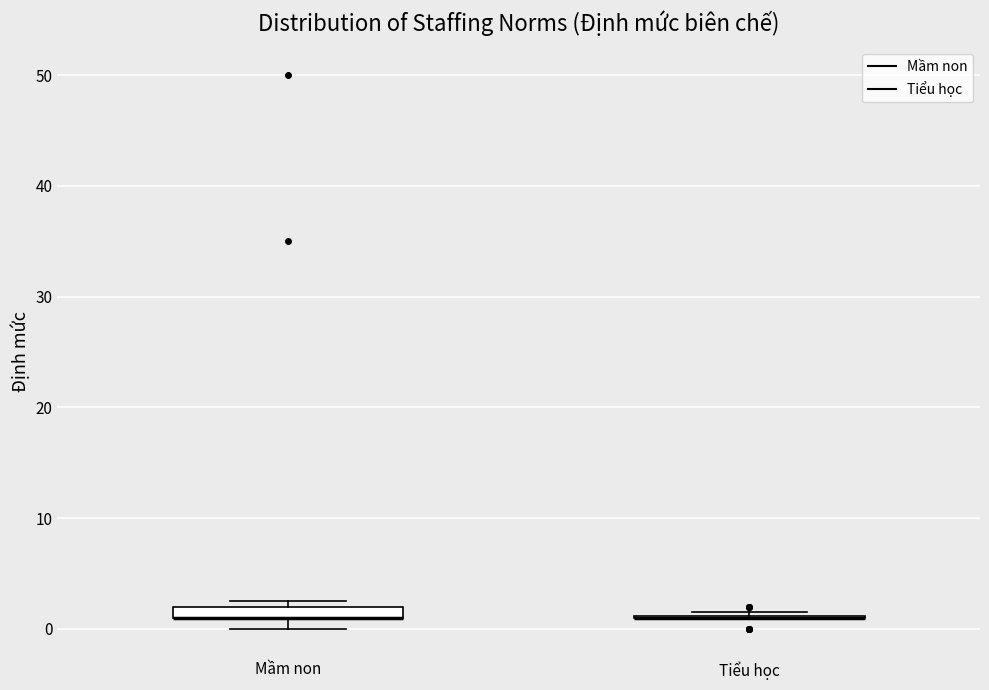

Where is the lower edge of the box for Mầm non on the y-axis? The values are not printed on the chart, so give them approximately, as read against the axis.

1